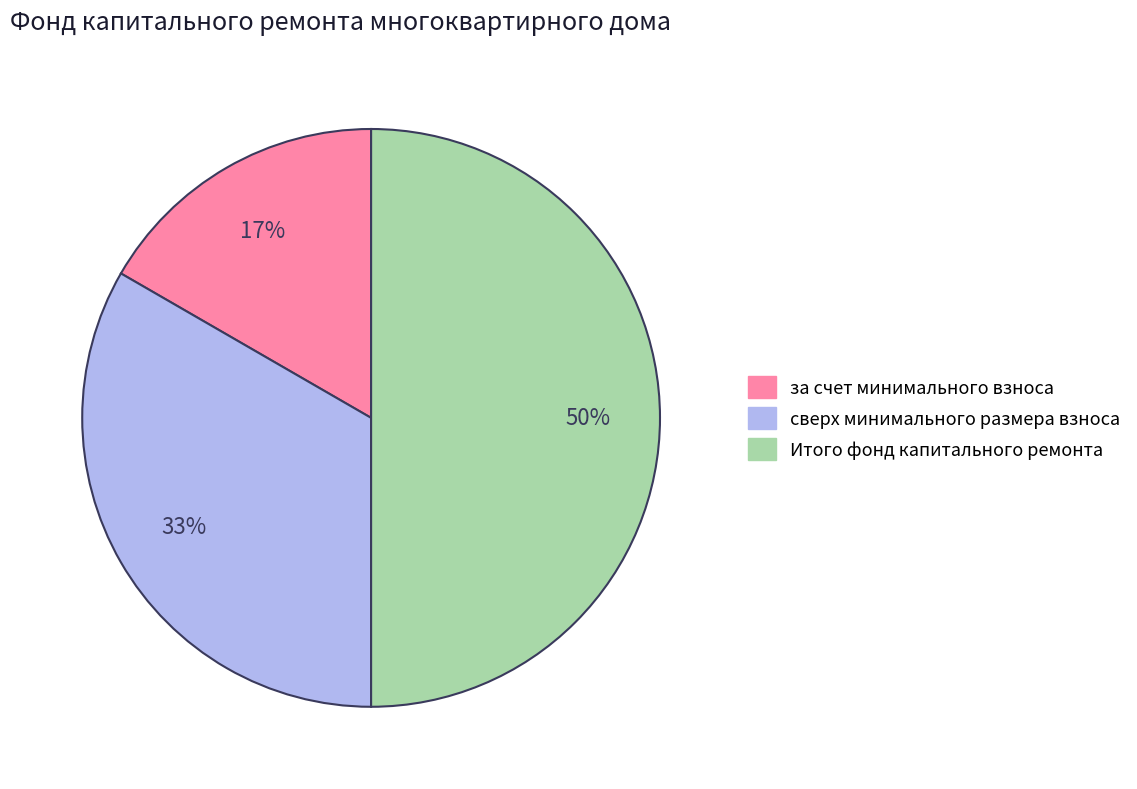

To the nearest percent, what is the difference between the largest and smallest slice percentages?

33%